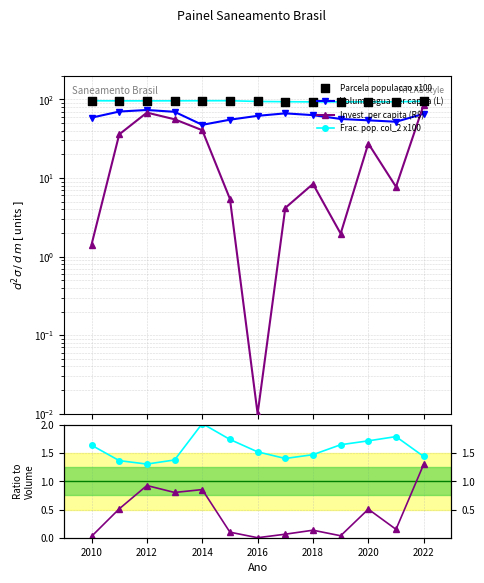

Which series contains the highest Y value?

Frac. pop. col_2 x100